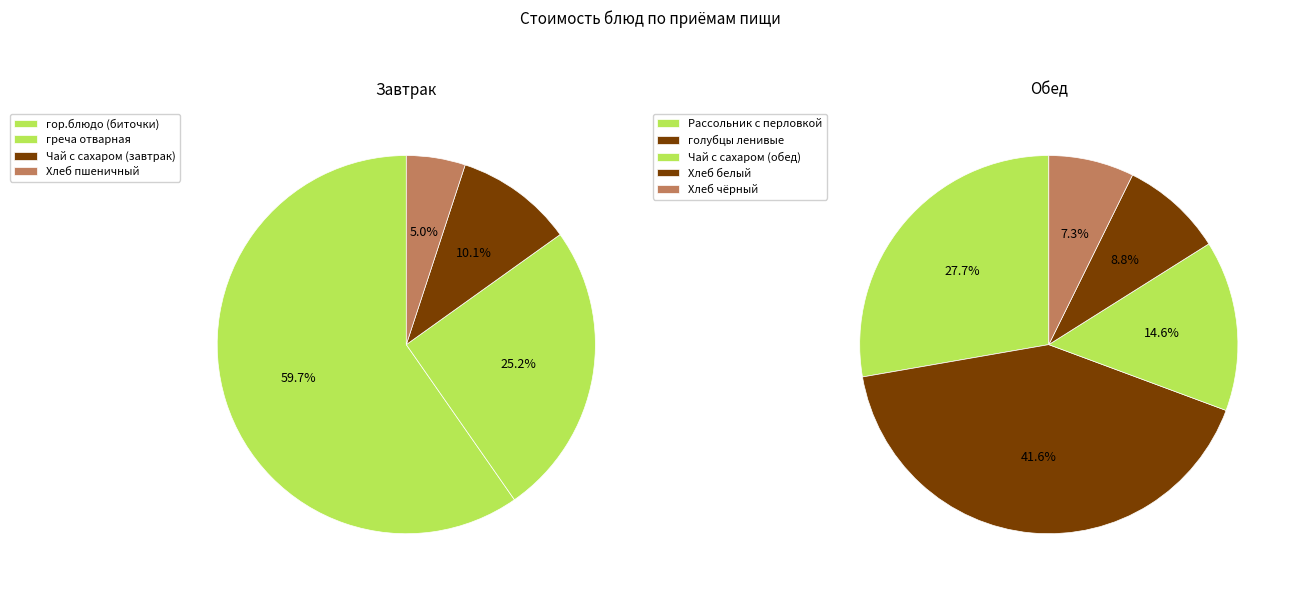

How many segments does this pie chart have?

4